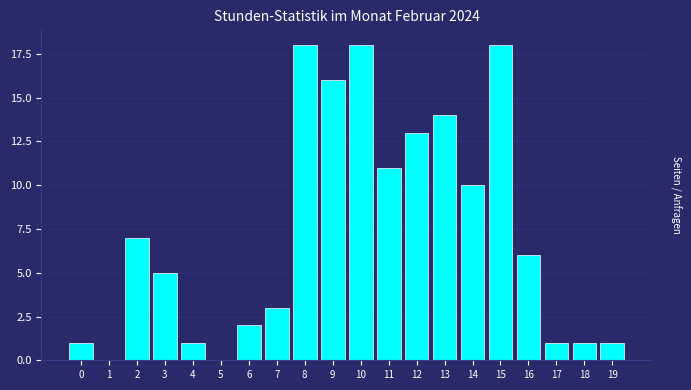

Reading right to left, what are all the values shown in this chart?

19=1	18=1	17=1	16=6	15=18	14=10	13=14	12=13	11=11	10=18	9=16	8=18	7=3	6=2	5=0	4=1	3=5	2=7	1=0	0=1